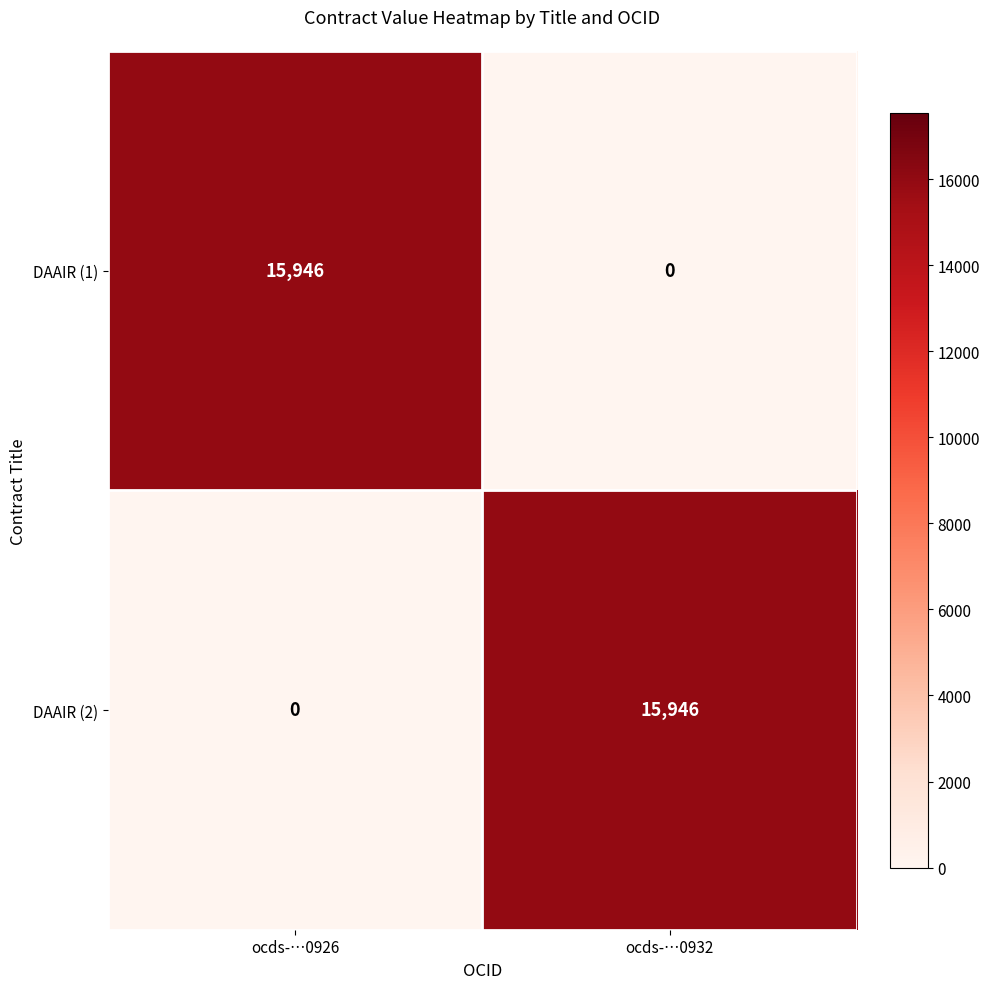

What is the difference between the highest and lowest values at ocds-…0932?

15946